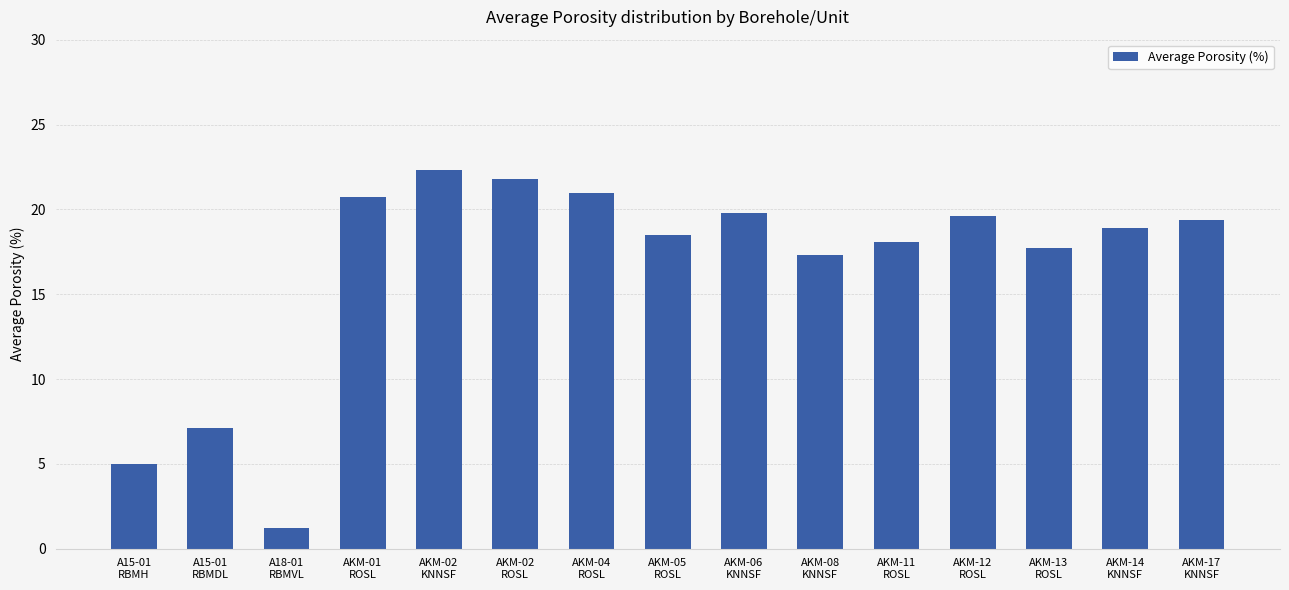

What is the smallest value displayed?

1.2